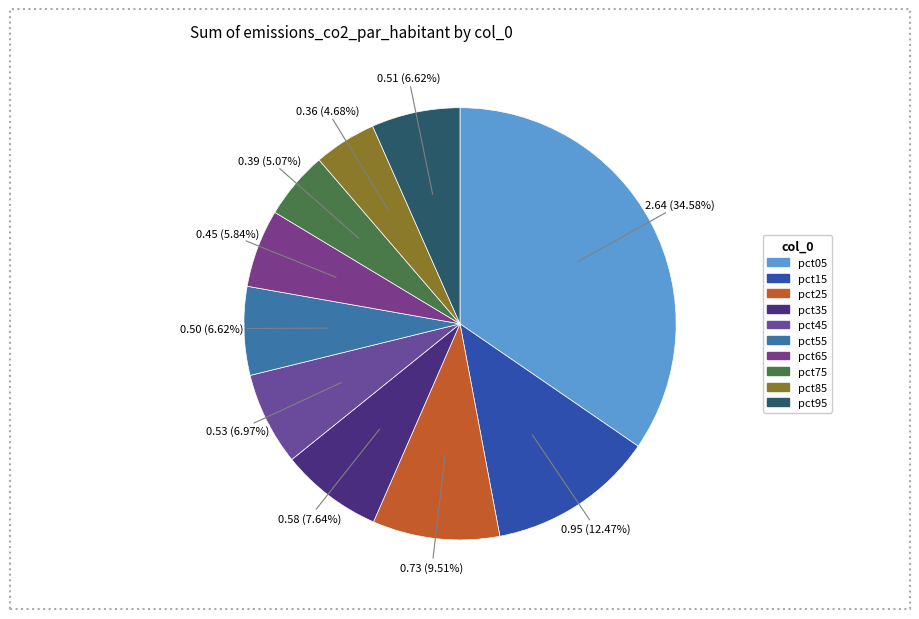

Is there any slice that represents more than half of the pie?

No